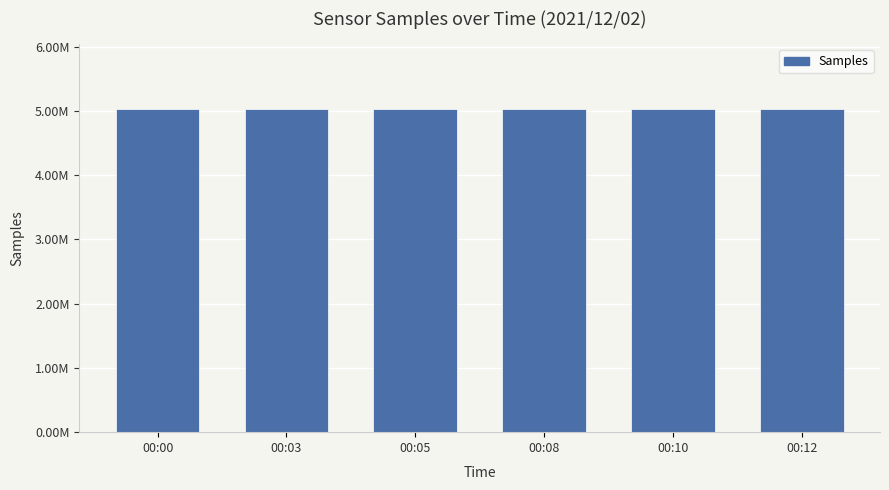

Are the bars horizontal?

No